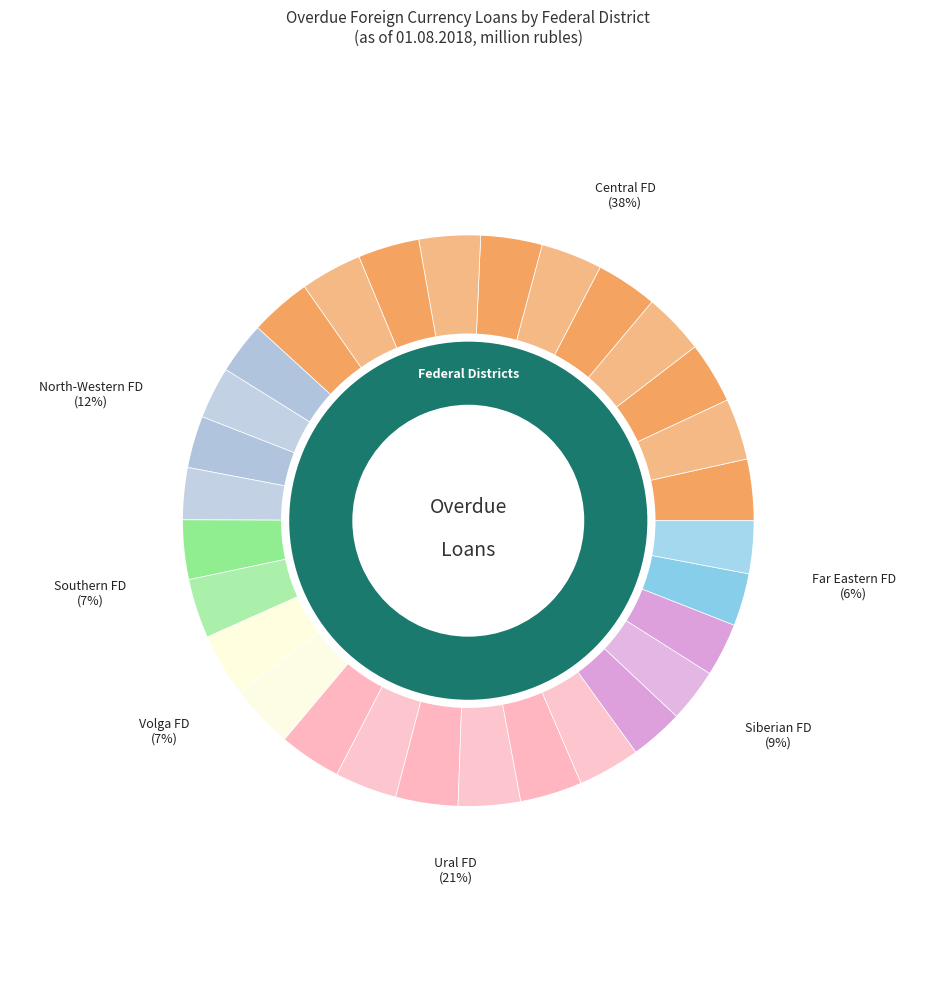

Is it true that NORTH-WESTERN FEDERAL DISTRICT is 12% of the pie?

True